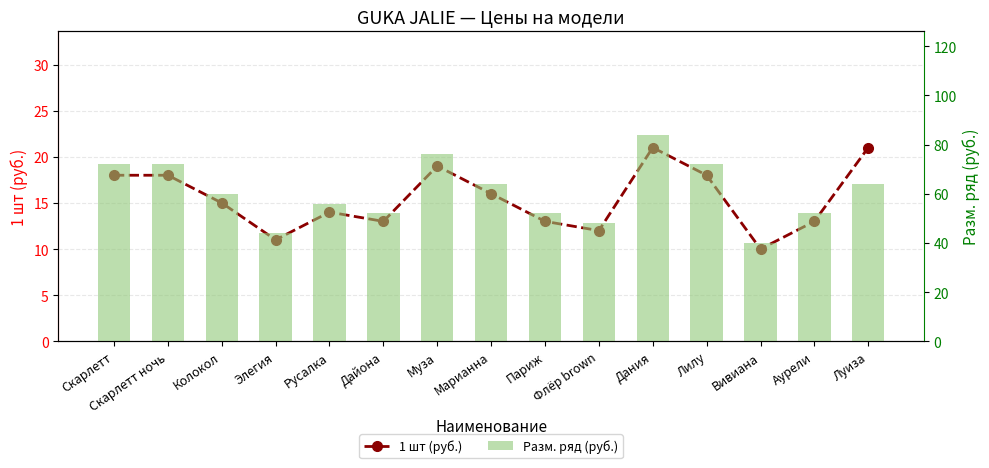

What is the average value of the 1 шт (руб.) series?

15